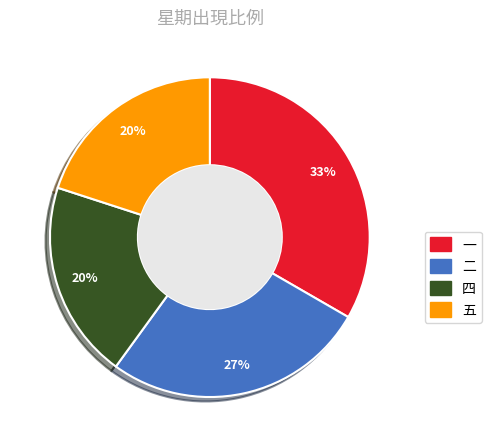

Do 二 and 四 together represent more than half of the pie?

No